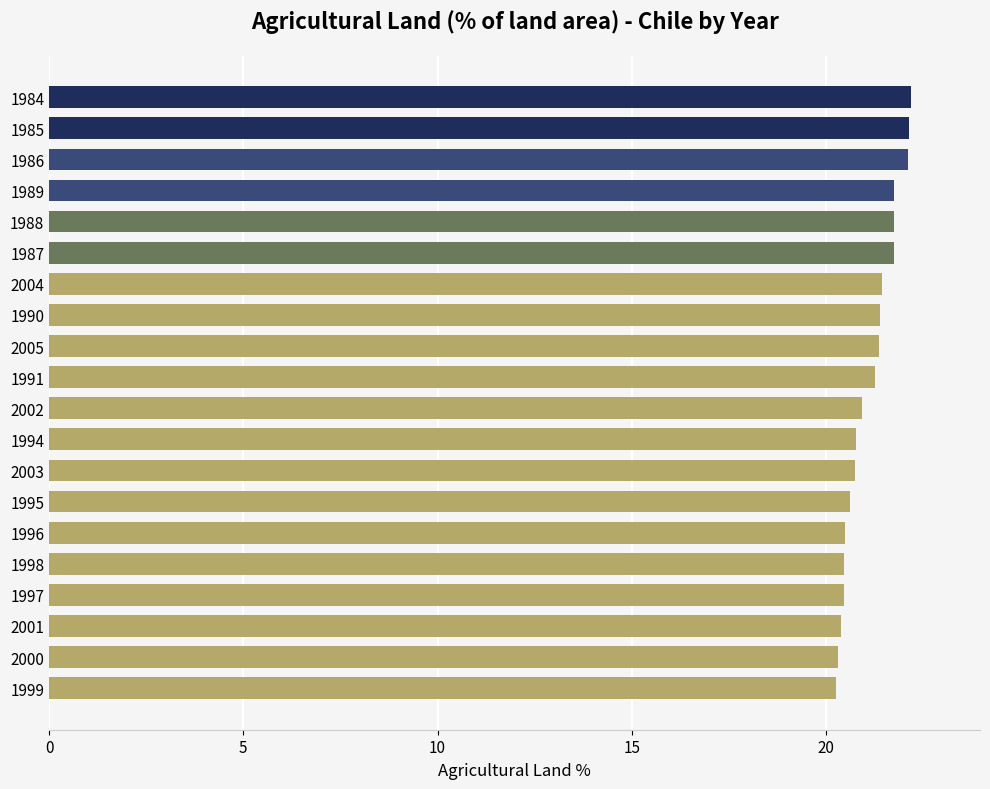

What is the value of the 16th bar from the top?

20.5